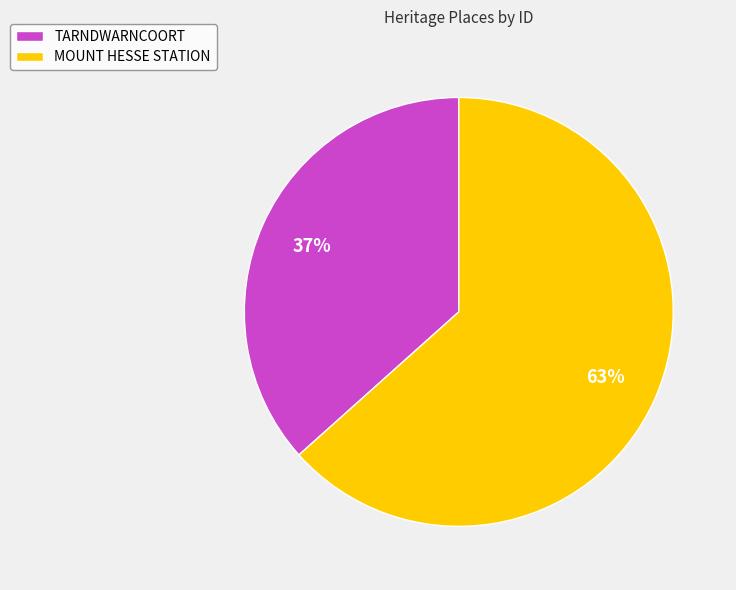

What is the largest slice in the pie chart?

MOUNT HESSE STATION